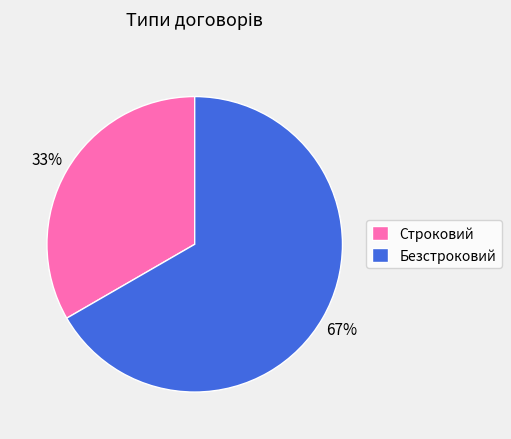

Between Безстроковий and Строковий, which is larger?

Безстроковий